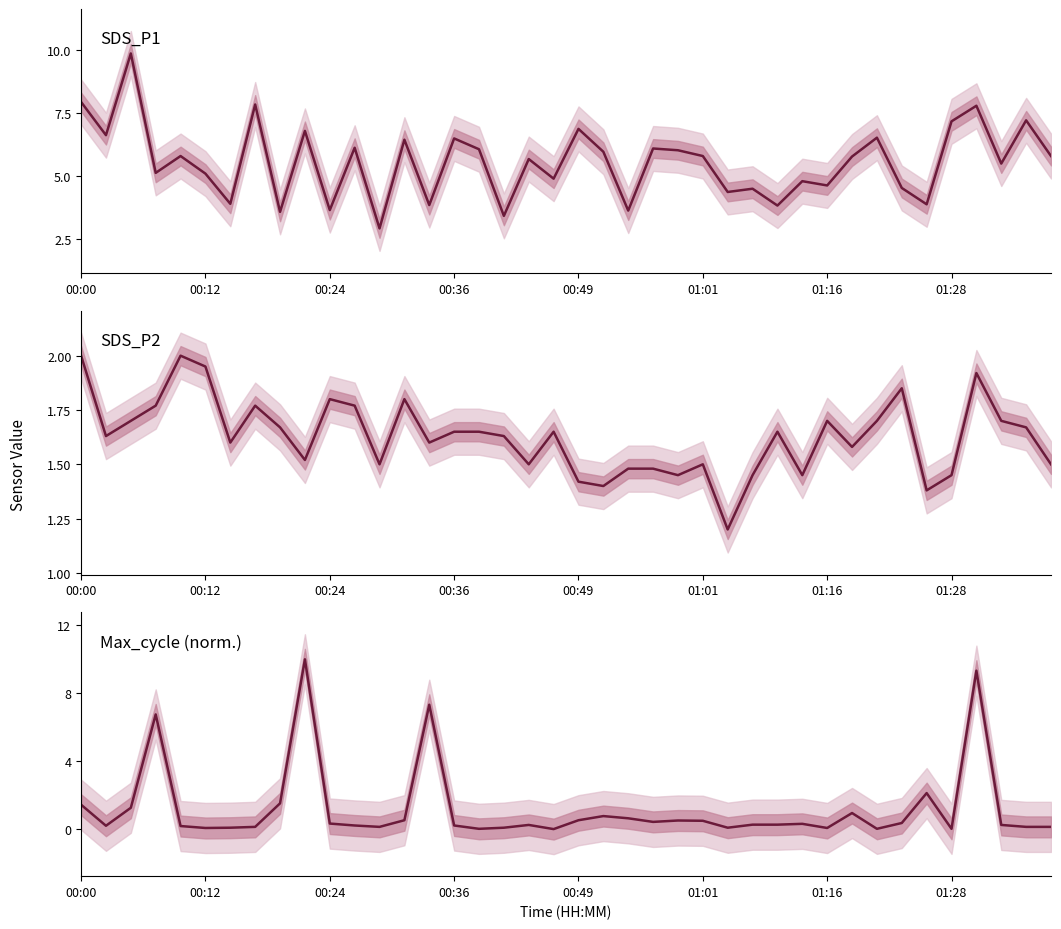

At how many categories does at least one series exceed 9?

3